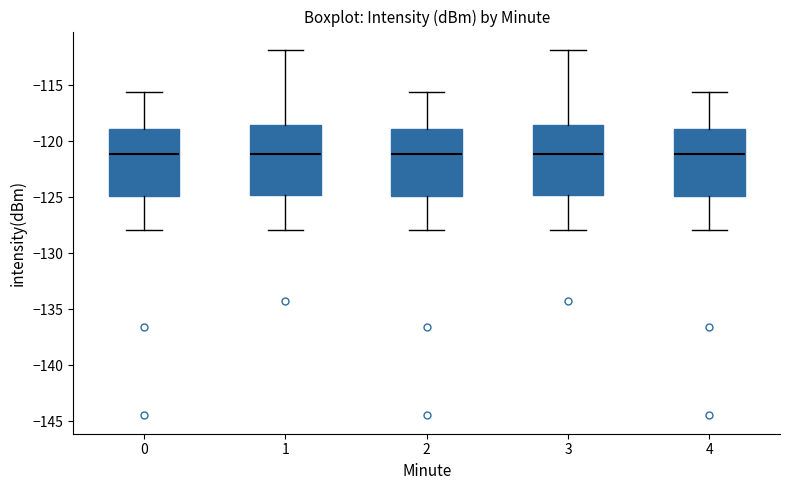

Reading left to right, read every box against the y-axis: the position of its median line, the range the box covers, and the ends of its whiskers. The values are not printed on the chart, so give them approximately, as read against the axis.

0: median -121.0, box -125.0 to -119.0, whiskers -128.0 to -115.5
1: median -121.0, box -125.0 to -118.5, whiskers -128.0 to -112.0
2: median -121.0, box -125.0 to -119.0, whiskers -128.0 to -115.5
3: median -121.0, box -125.0 to -118.5, whiskers -128.0 to -112.0
4: median -121.0, box -125.0 to -119.0, whiskers -128.0 to -115.5